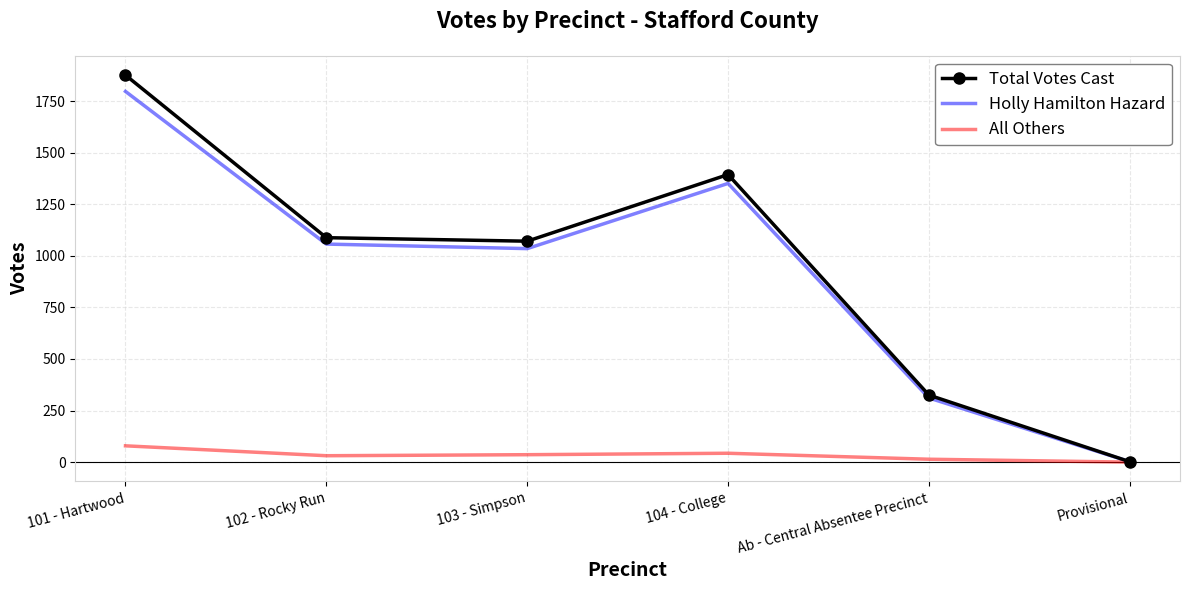

What are all the series names shown in the legend?

Total Votes Cast, Holly Hamilton Hazard, All Others